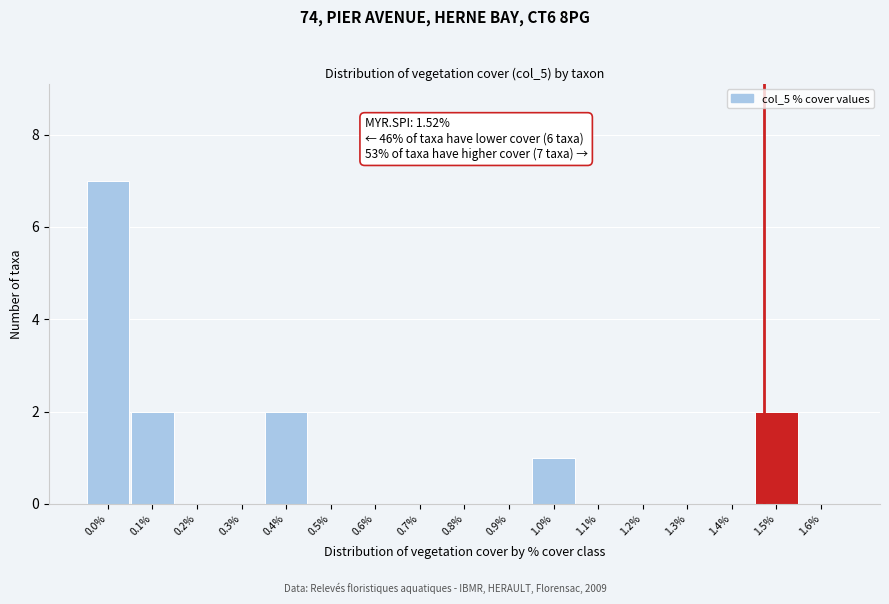

Reading left to right, what are all the values shown in this chart?

0.0%=7	0.1%=2	0.2%=0	0.3%=0	0.4%=2	0.5%=0	0.6%=0	0.7%=0	0.8%=0	0.9%=0	1.0%=1	1.1%=0	1.2%=0	1.3%=0	1.4%=0	1.5%=2	1.6%=0